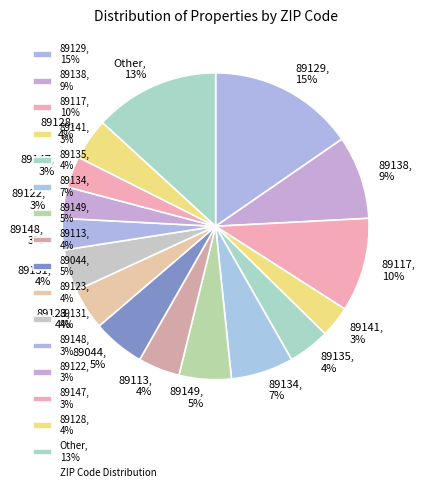

True or false: 89113, 4% accounts for 4% of the total.

True